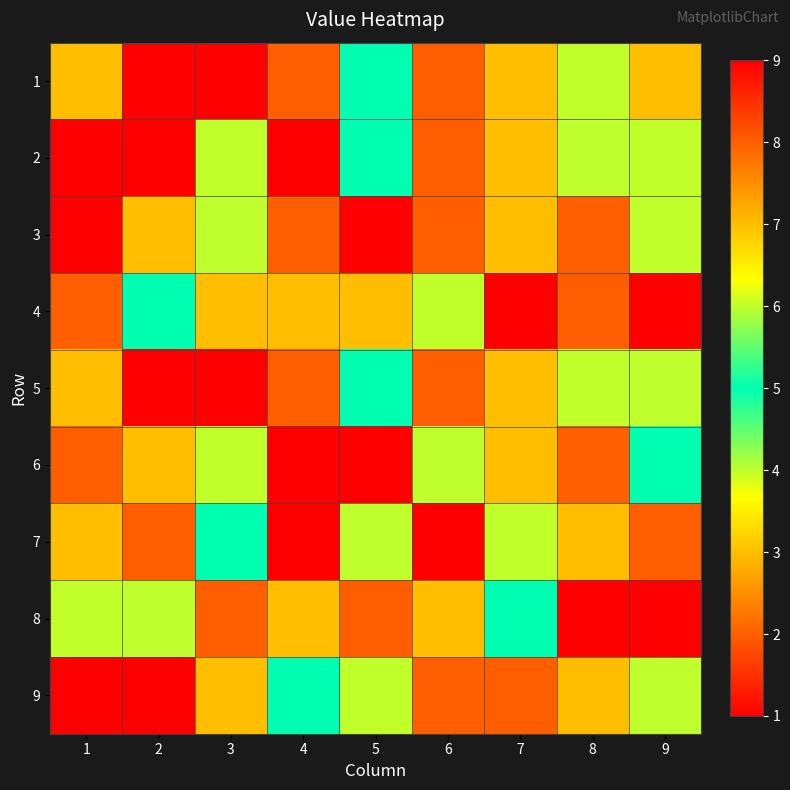

Which has a higher value, 2 or 4?

2